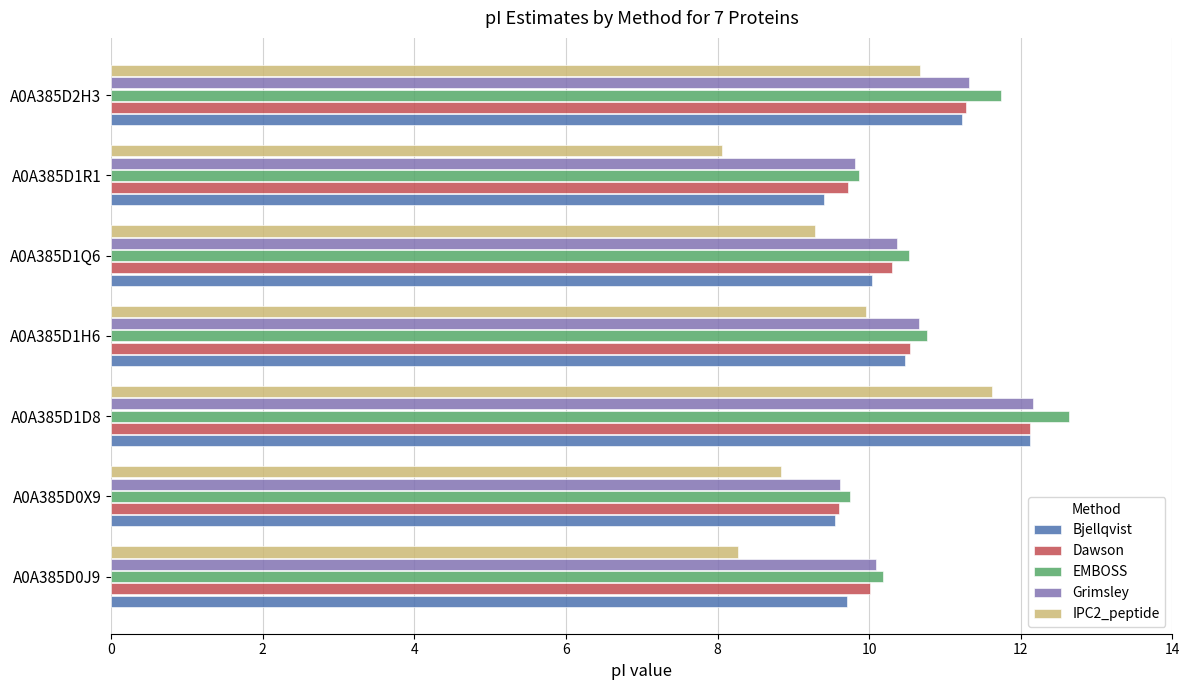

What is the total value across all series at A0A385D1R1?

46.8